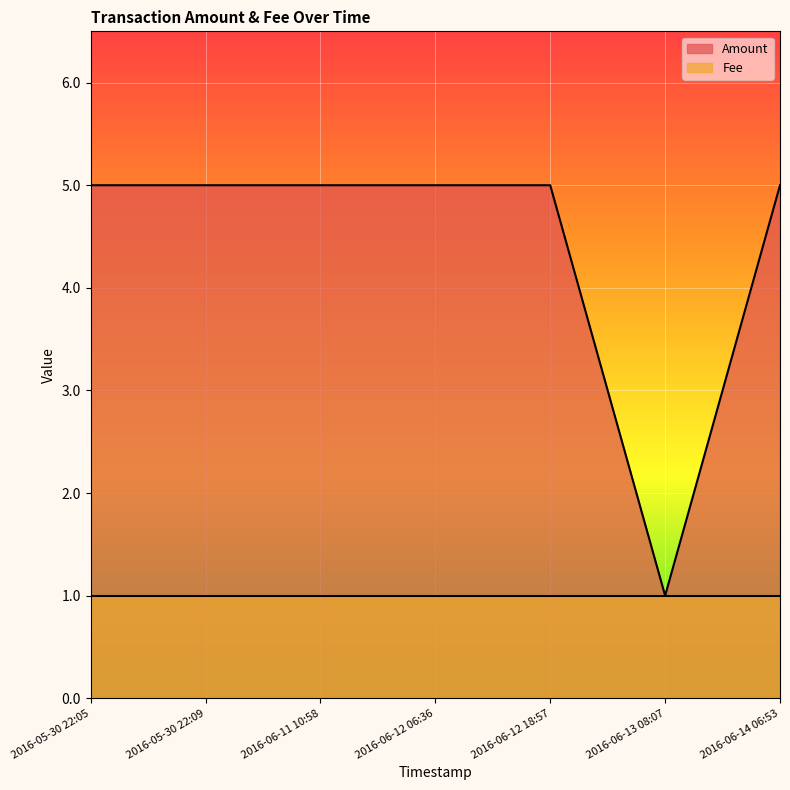

What is the label of the 7th point from the left?

2016-06-14 06:53